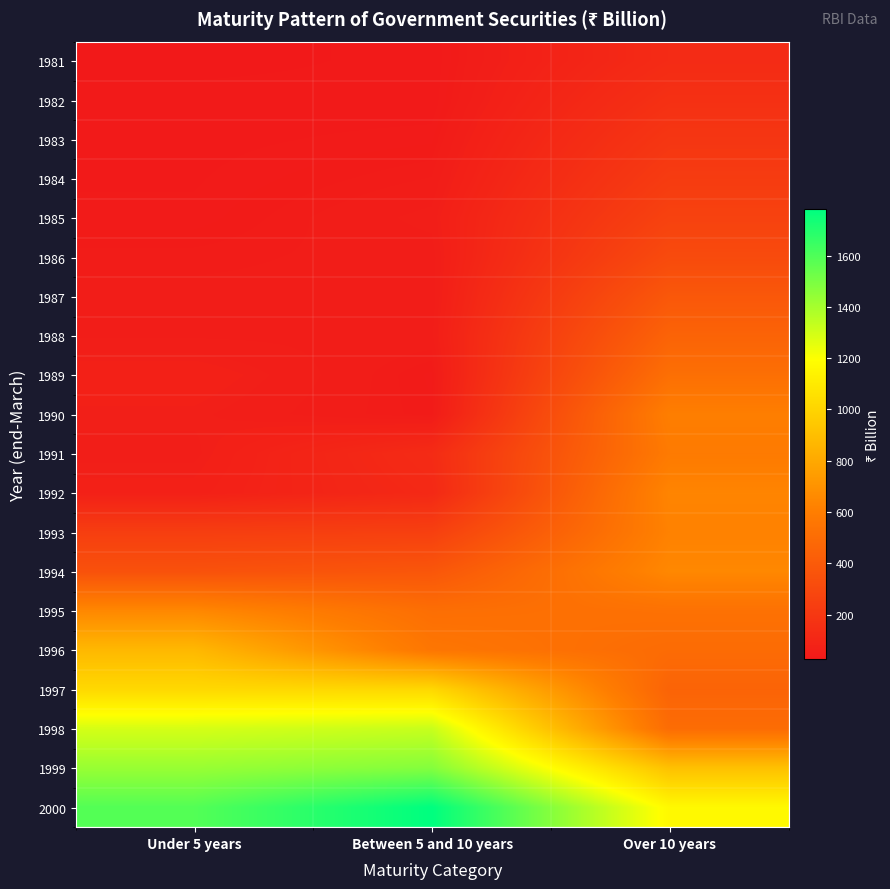

Reading left to right, list all the values displayed in this chart.

1981: Under 5 years=24.6	Between 5 and 10 years=30.5	Over 10 years=128.1
1982: Under 5 years=31.4	Between 5 and 10 years=30.8	Over 10 years=158.8
1983: Under 5 years=32.8	Between 5 and 10 years=37.4	Over 10 years=191.1
1984: Under 5 years=34.2	Between 5 and 10 years=45.4	Over 10 years=222.7
1985: Under 5 years=36.0	Between 5 and 10 years=54.7	Over 10 years=259.8
1986: Under 5 years=43.5	Between 5 and 10 years=47.9	Over 10 years=309.1
1987: Under 5 years=46.9	Between 5 and 10 years=46.9	Over 10 years=384.5
1988: Under 5 years=50.9	Between 5 and 10 years=49.7	Over 10 years=450.5
1989: Under 5 years=68.9	Between 5 and 10 years=37.2	Over 10 years=519.1
1990: Under 5 years=60.6	Between 5 and 10 years=39.3	Over 10 years=603.9
1991: Under 5 years=56.5	Between 5 and 10 years=129.2	Over 10 years=583.3
1992: Under 5 years=65.8	Between 5 and 10 years=115.7	Over 10 years=635.4
1993: Under 5 years=237.0	Between 5 and 10 years=246.3	Over 10 years=622.5
1994: Under 5 years=348.4	Between 5 and 10 years=376.6	Over 10 years=650.1
1995: Under 5 years=650.1	Between 5 and 10 years=513.9	Over 10 years=531.3
1996: Under 5 years=872.6	Between 5 and 10 years=558.7	Over 10 years=497.6
1997: Under 5 years=1020.4	Between 5 and 10 years=1016.8	Over 10 years=453.0
1998: Under 5 years=1290.8	Between 5 and 10 years=1322.7	Over 10 years=502.6
1999: Under 5 years=1430.4	Between 5 and 10 years=1476.5	Over 10 years=911.9
2000: Under 5 years=1588.3	Between 5 and 10 years=1780.7	Over 10 years=1167.6